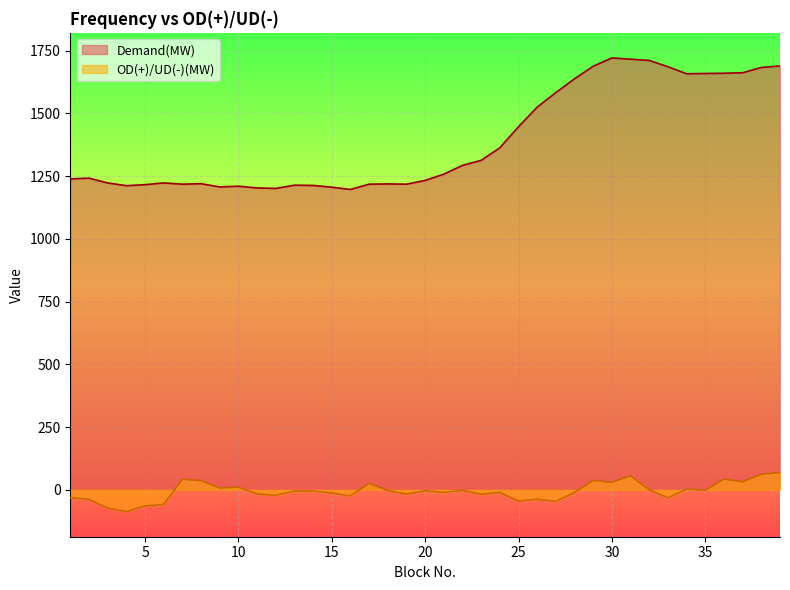

True or false: OD(+)/UD(-)(MW) and Demand(MW) cross at least once.

False